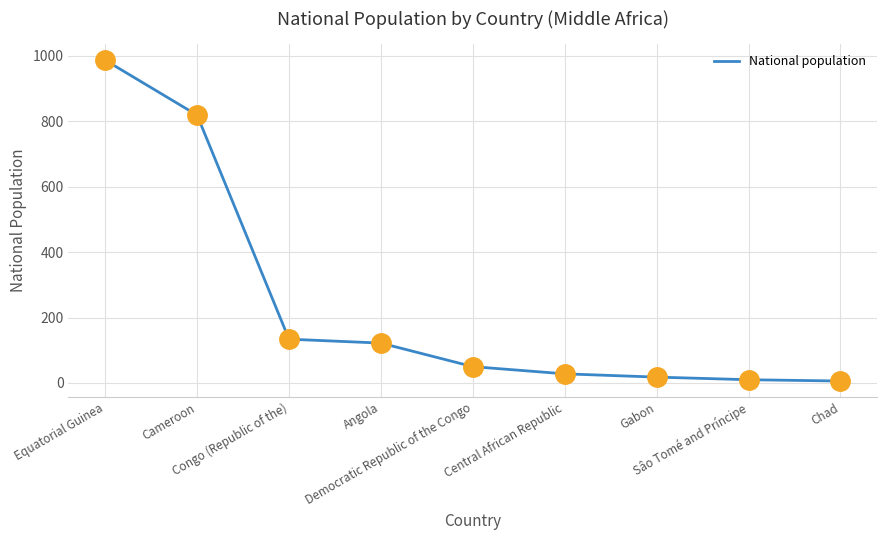

What is the change in value from Central African Republic to Sâo Tomé and Príncipe?

-18